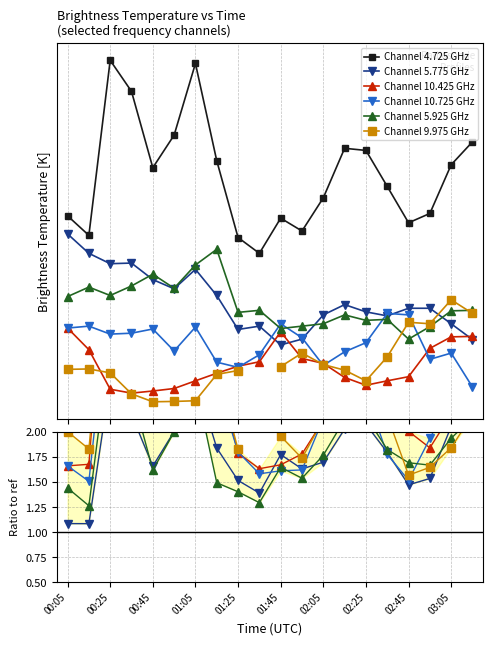

What is the sum of all 5.775 values?

-833.0